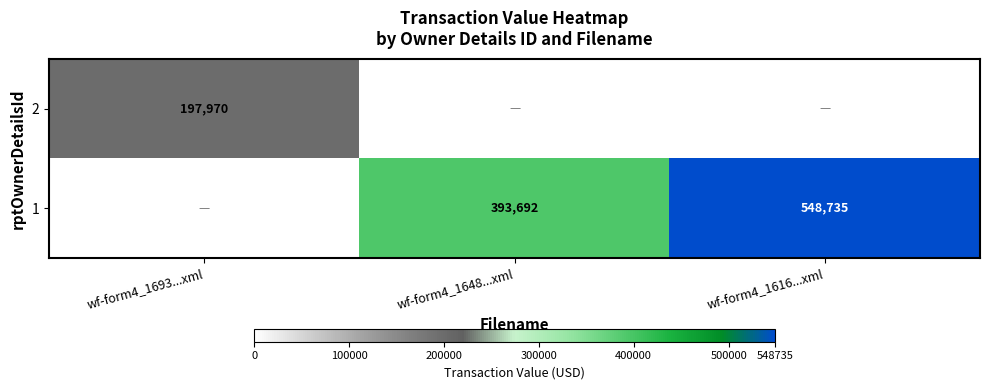

The 1 series shows 923597 at wf-form4_1616...xml. True or false?

False